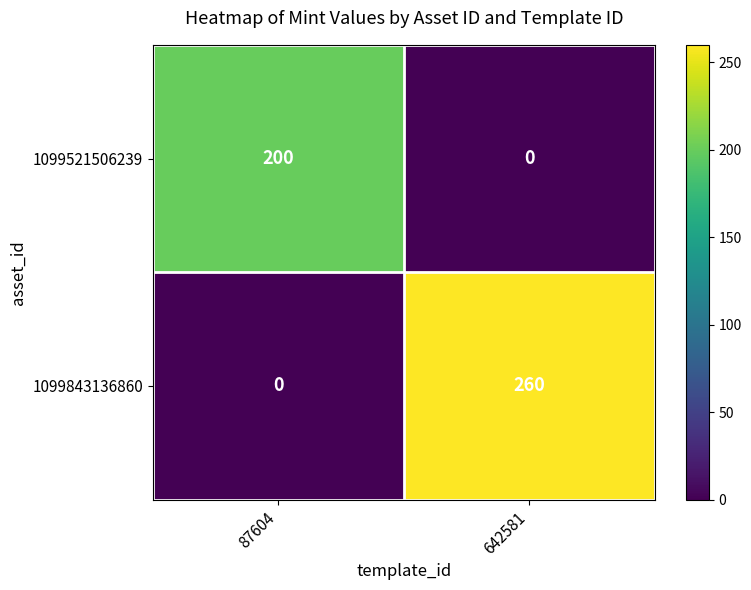

Which series has the largest total across all categories?

1099843136860